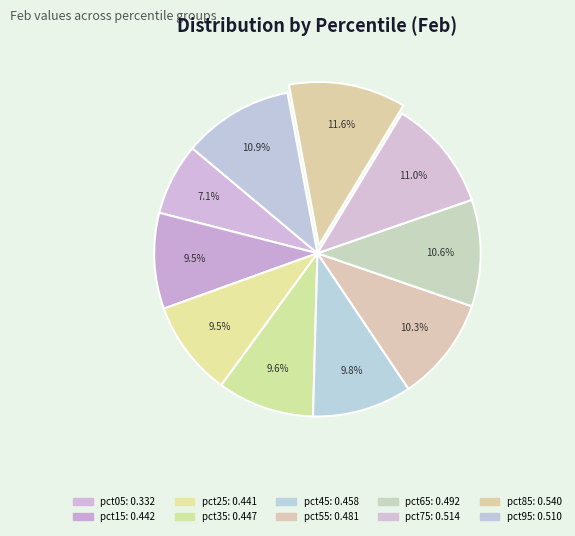

Count the number of slices in the pie.

10